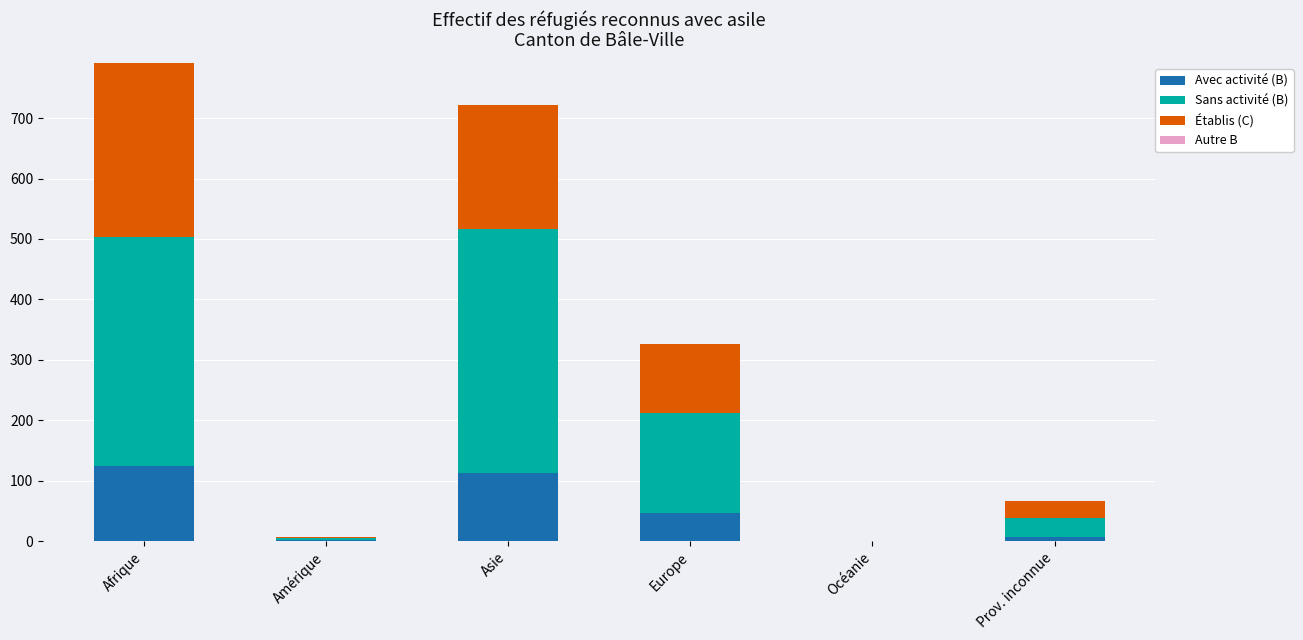

At which category is the sum across all series the highest?

Afrique